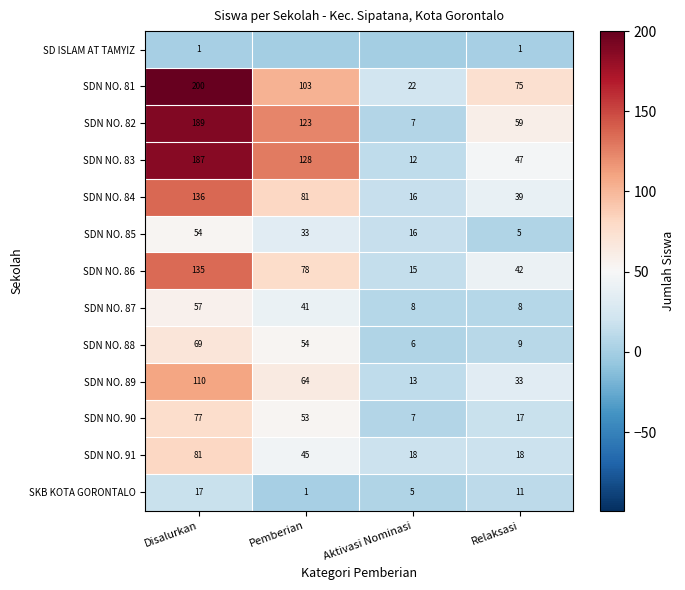

The value of SDN NO. 86 at Disalurkan is 135. True or false?

True